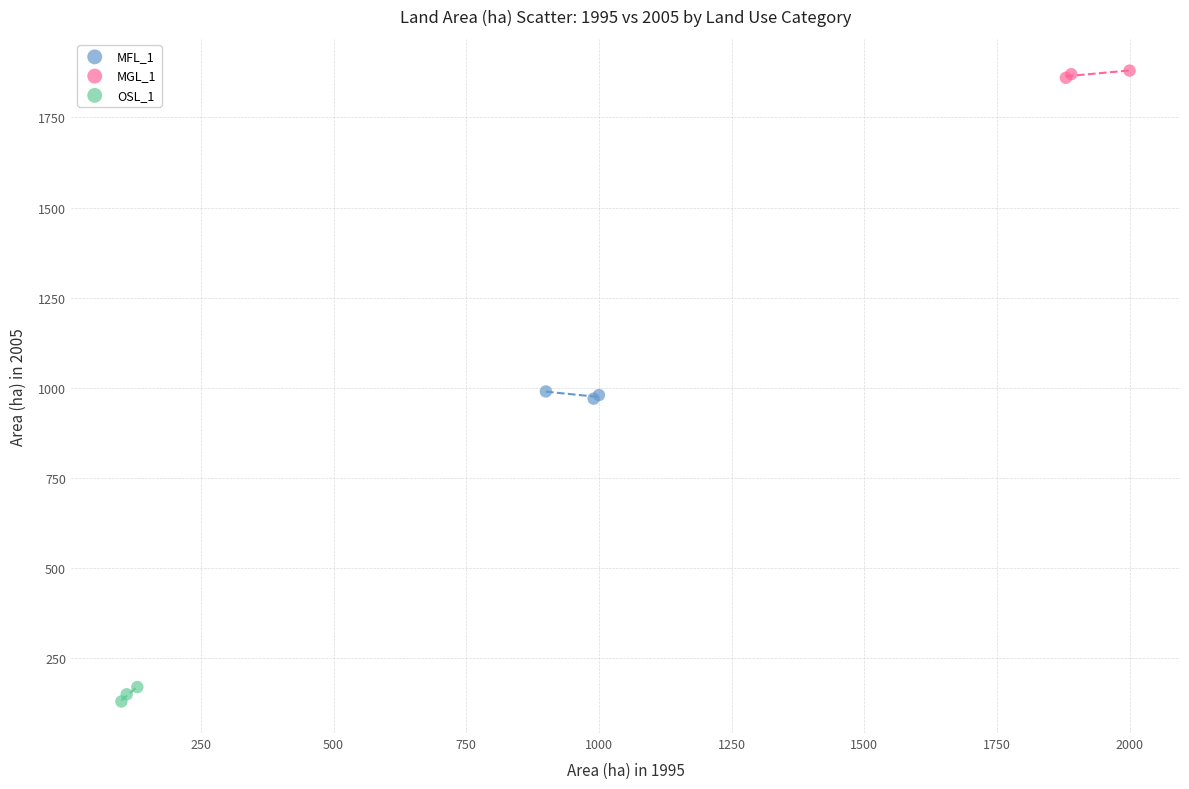

Which series reaches the maximum Y coordinate?

MGL_1